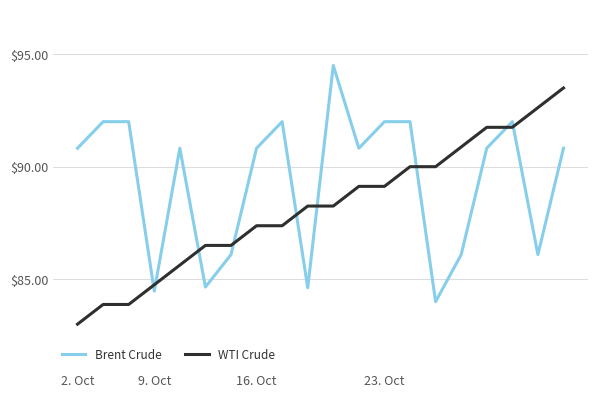

List the series in order of their overall mean, lowest first.

WTI Crude, Brent Crude